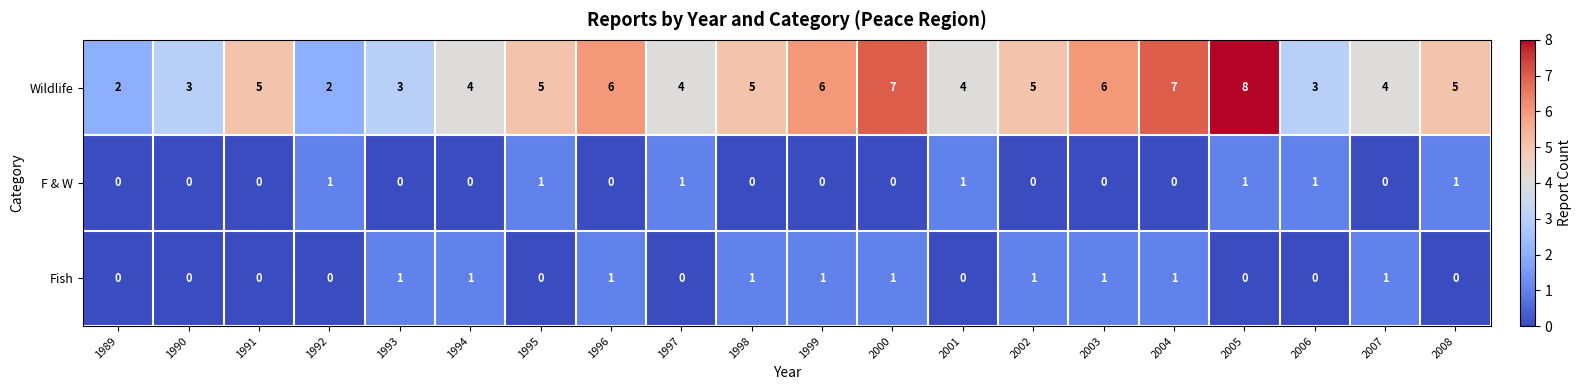

Is it true that Fish equals 0 at 1989?

True